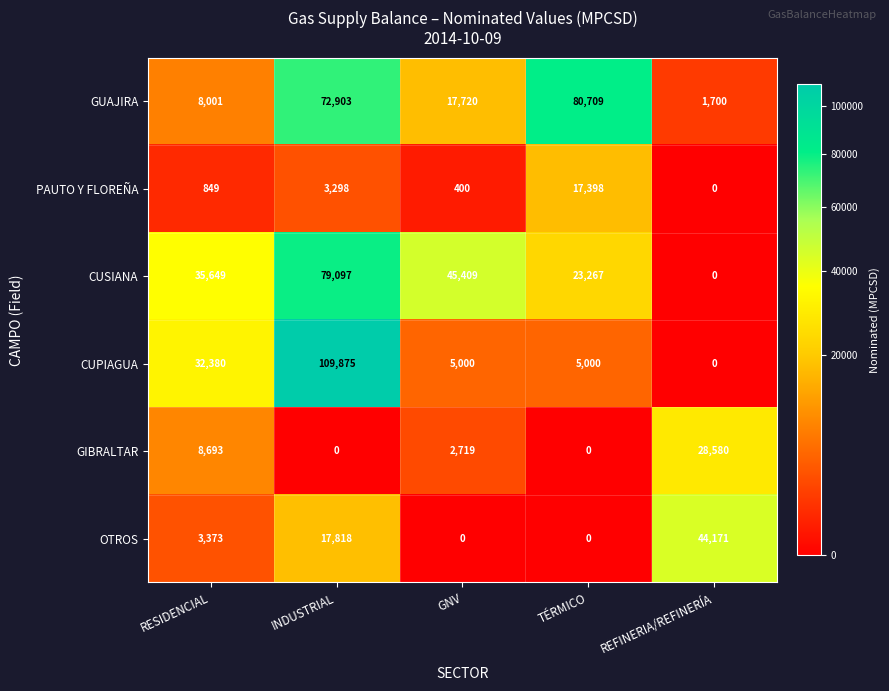

At RESIDENCIAL, list the series in order from largest to smallest.

CUSIANA, CUPIAGUA, GIBRALTAR, GUAJIRA, OTROS, PAUTO Y FLOREÑA